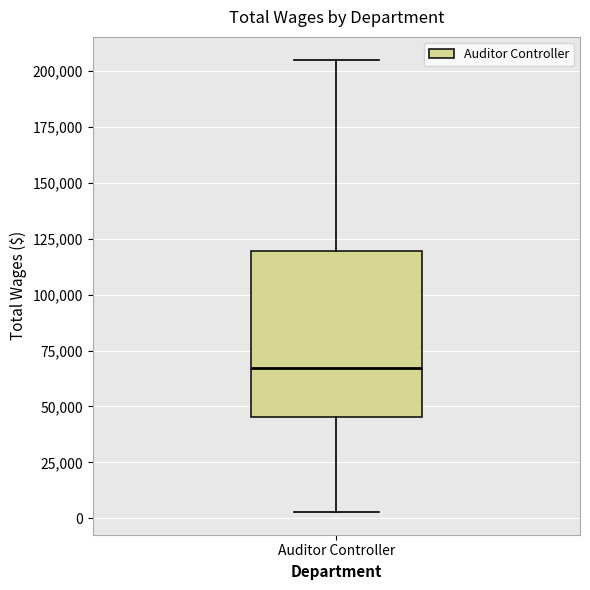

Read this box plot against the y-axis: the position of the median line, the range covered by the box, and the ends of both whiskers. The values are not printed on the chart, so give them approximately, as read against the axis.

median 65000, box 45000 to 120000, whiskers 5000 to 205000